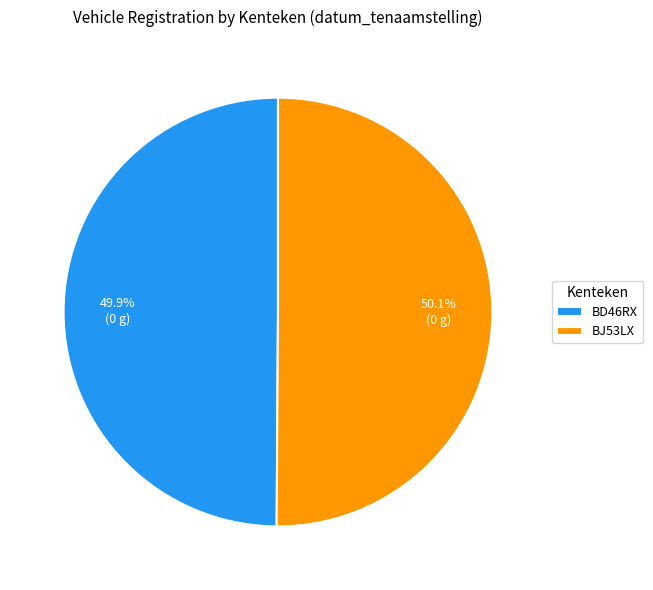

What percentage is NOT represented by BJ53LX?

49.9%